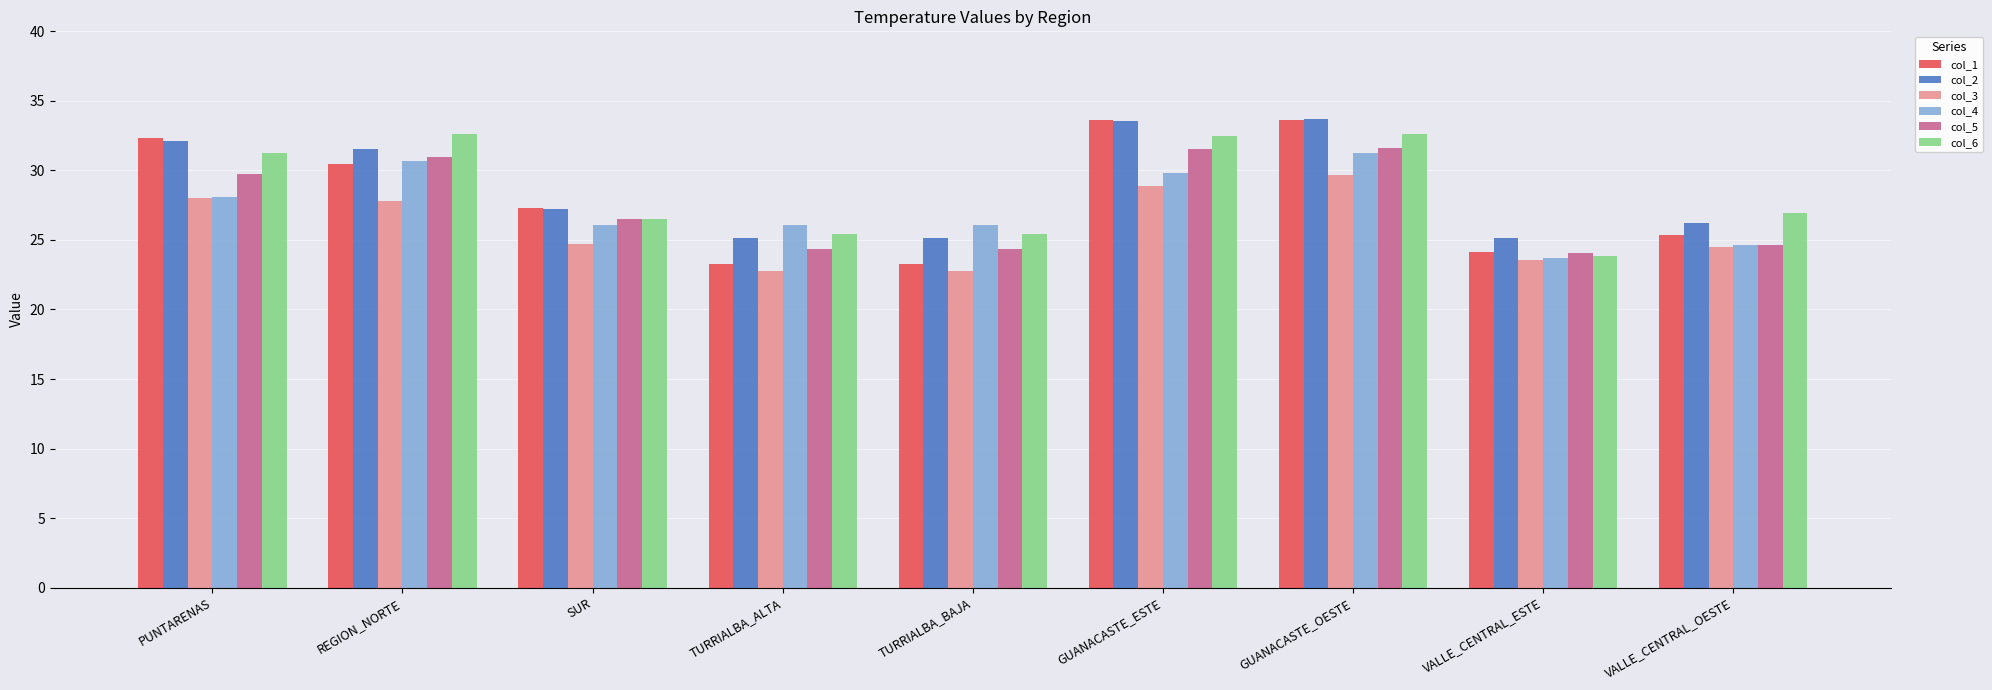

What is the highest value of the col_1 series?

33.6